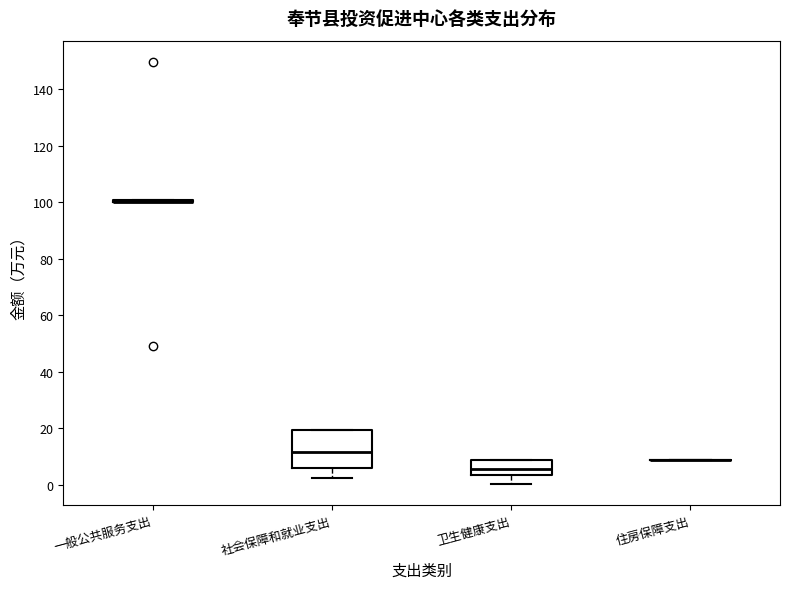

Which box is the tallest, from its lower edge to its upper edge?

社会保障和就业支出